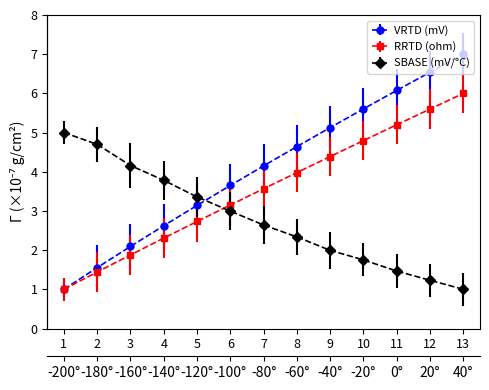

Between -80 and 40, which is larger?

40